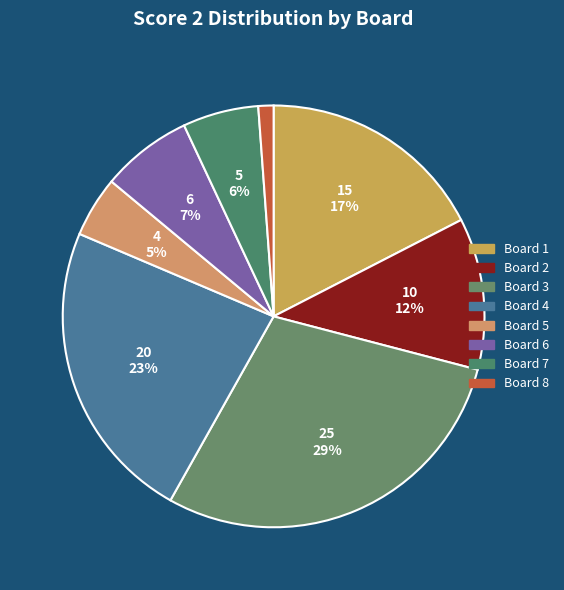

The Board 8 slice represents 11% of the pie. True or false?

False